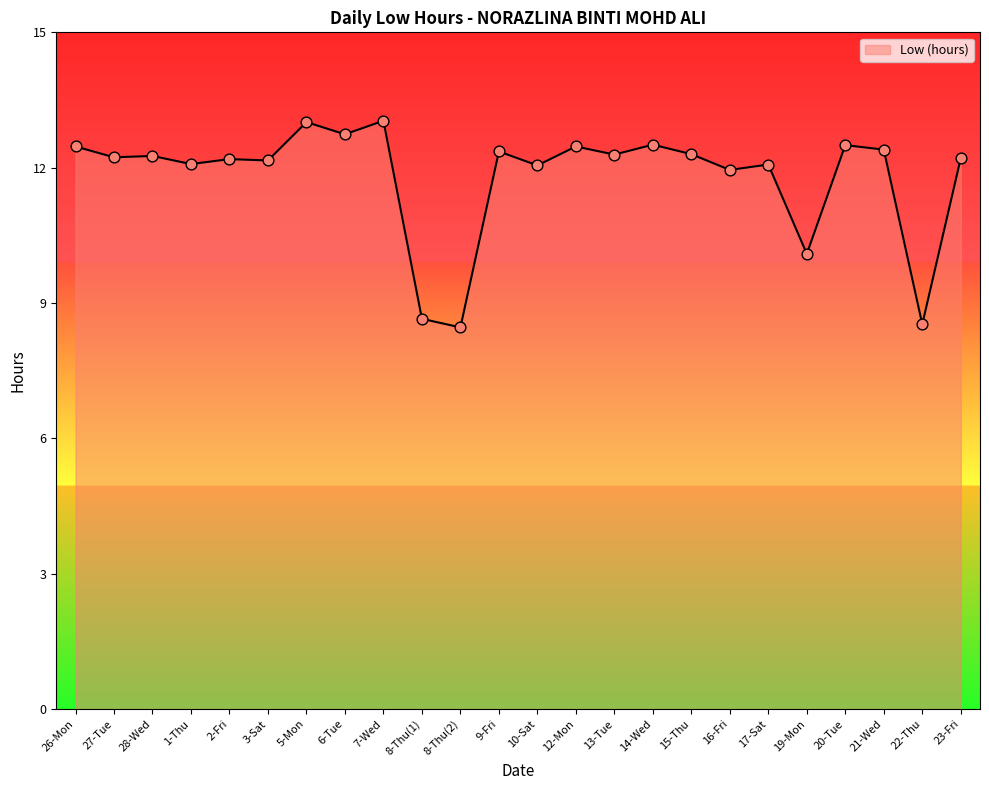

Approximately how many times larger is the value at 28-Wed compared to 13-Tue?

1.0